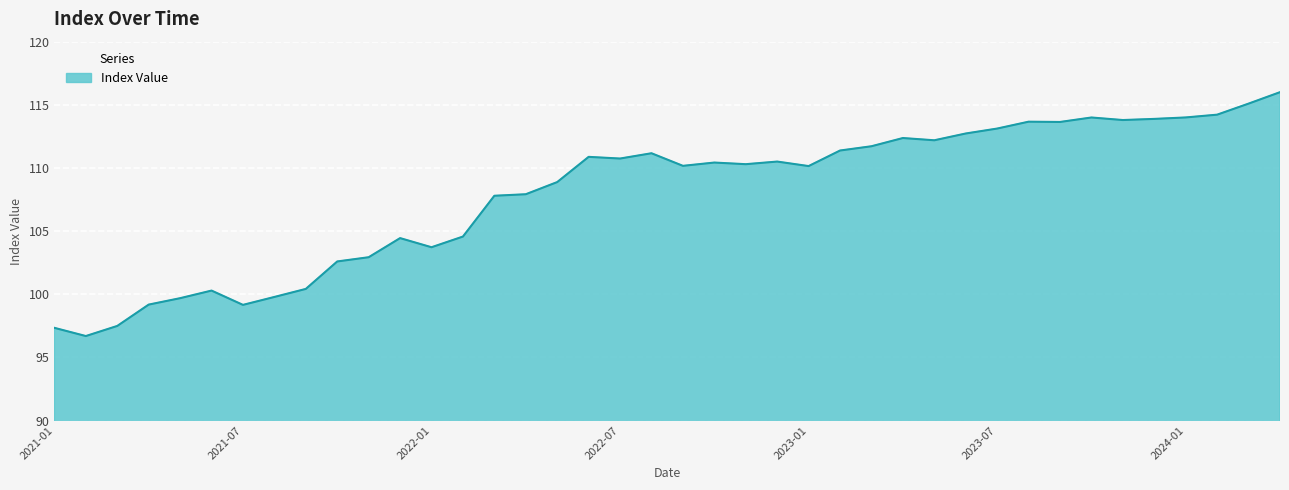

What is the difference between the maximum and minimum values?

19.3